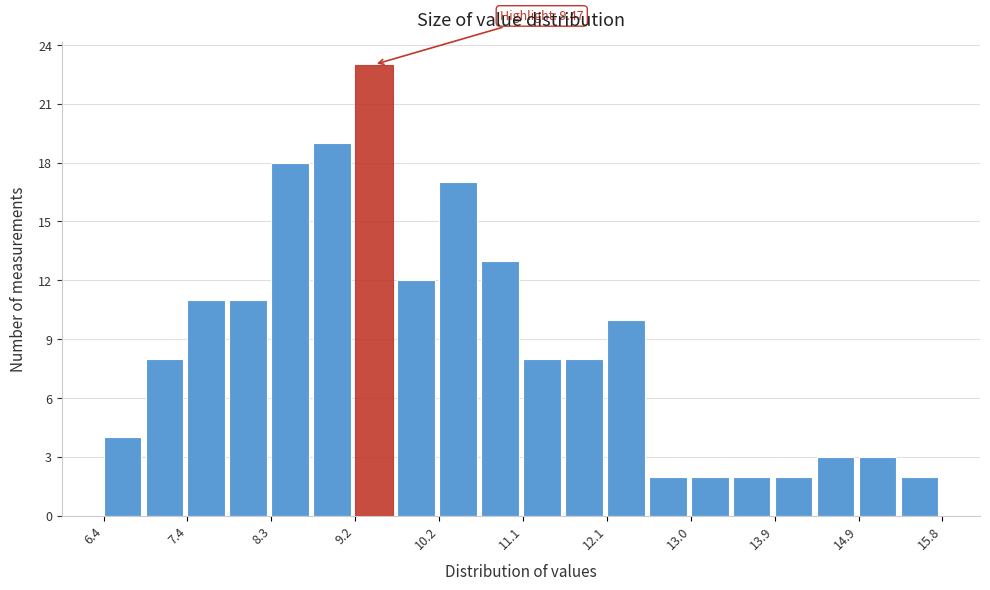

Over which range of the x-axis is the bar tallest?

9.2 to 9.7